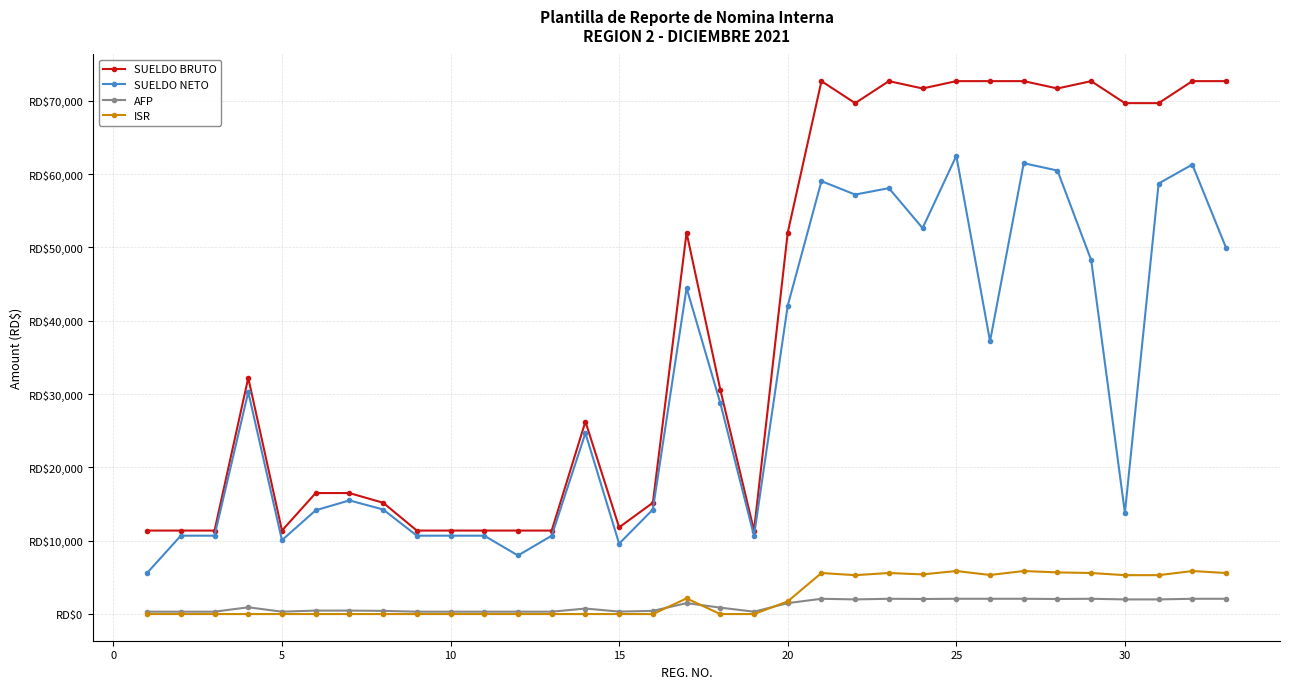

What are all the series names shown in the legend?

SUELDO BRUTO, SUELDO NETO, AFP, ISR